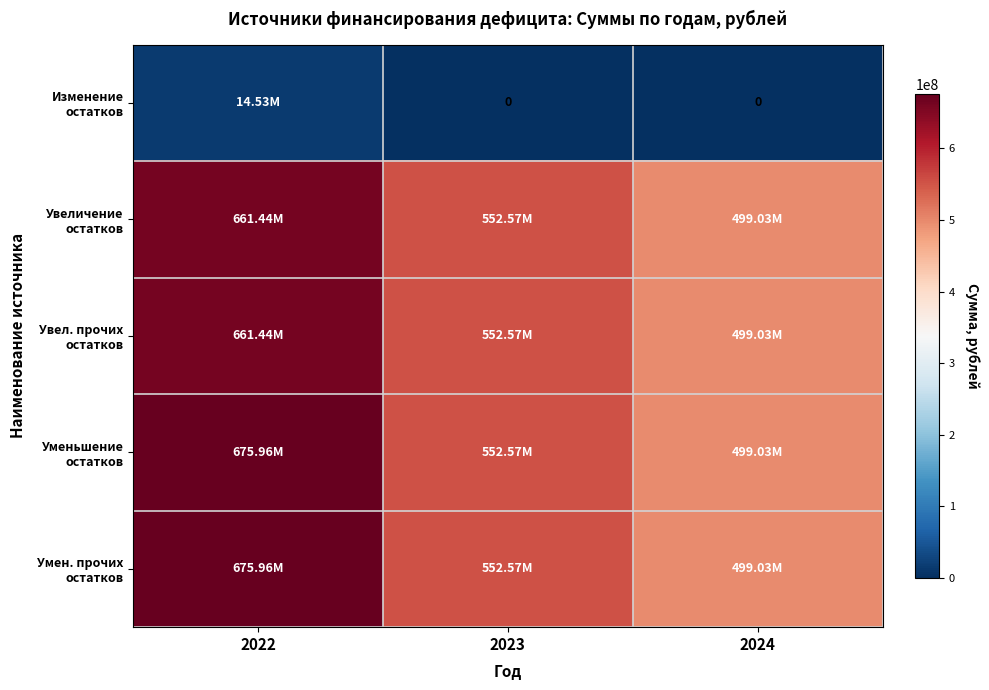

At how many categories does at least one series exceed 501264947?

2